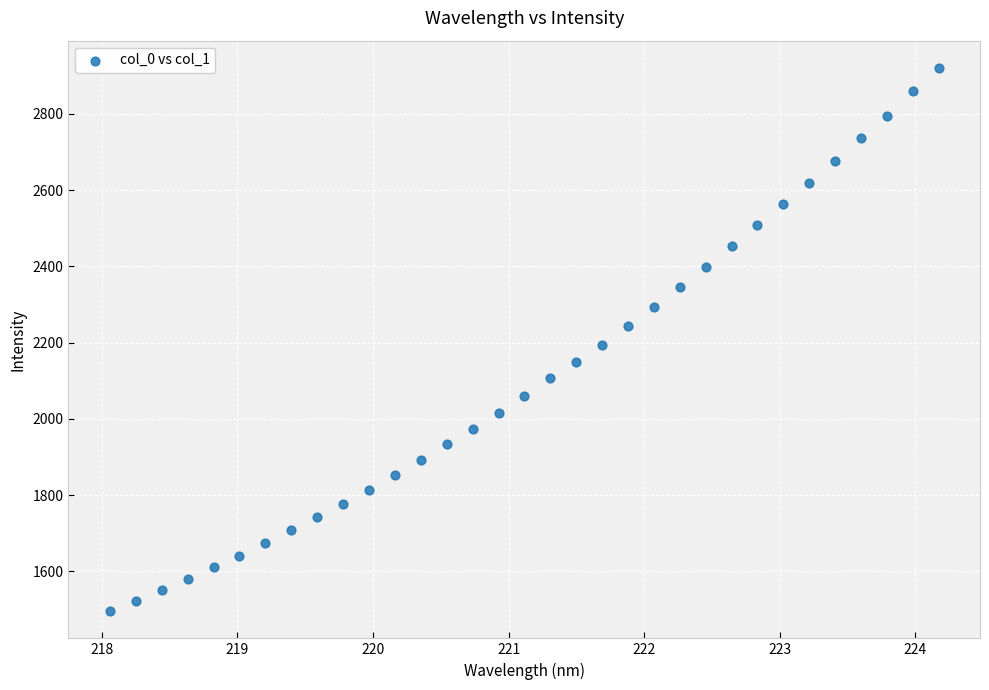

What is the range of X values (max minus min)?

6.1